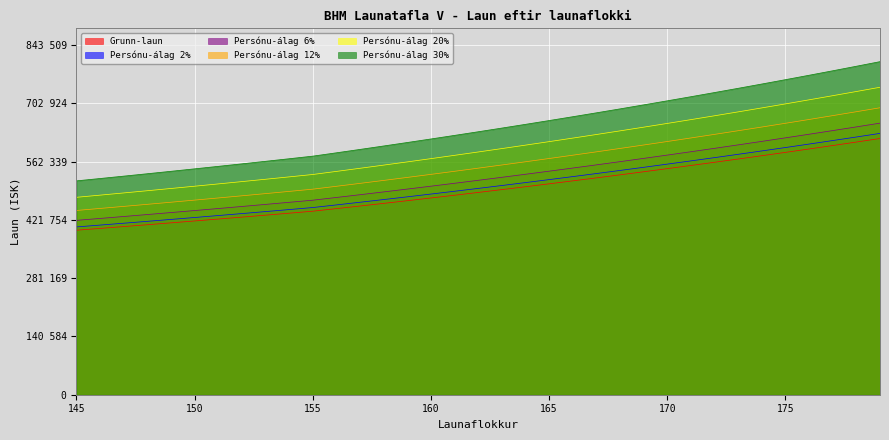

What are all the series names shown in the legend?

Grunn-laun, Persónu-álag 2%, Persónu-álag 6%, Persónu-álag 12%, Persónu-álag 20%, Persónu-álag 30%